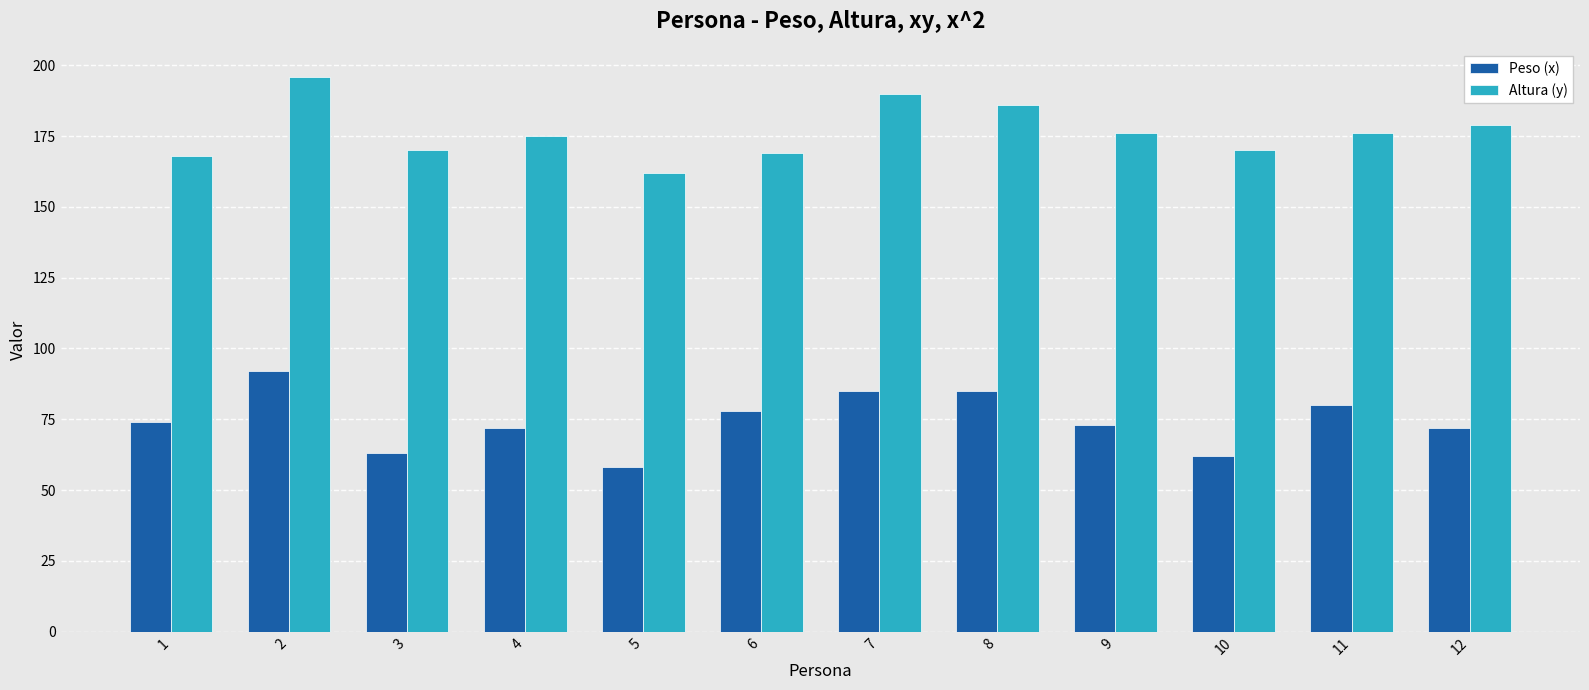

Does the chart contain any negative values?

No